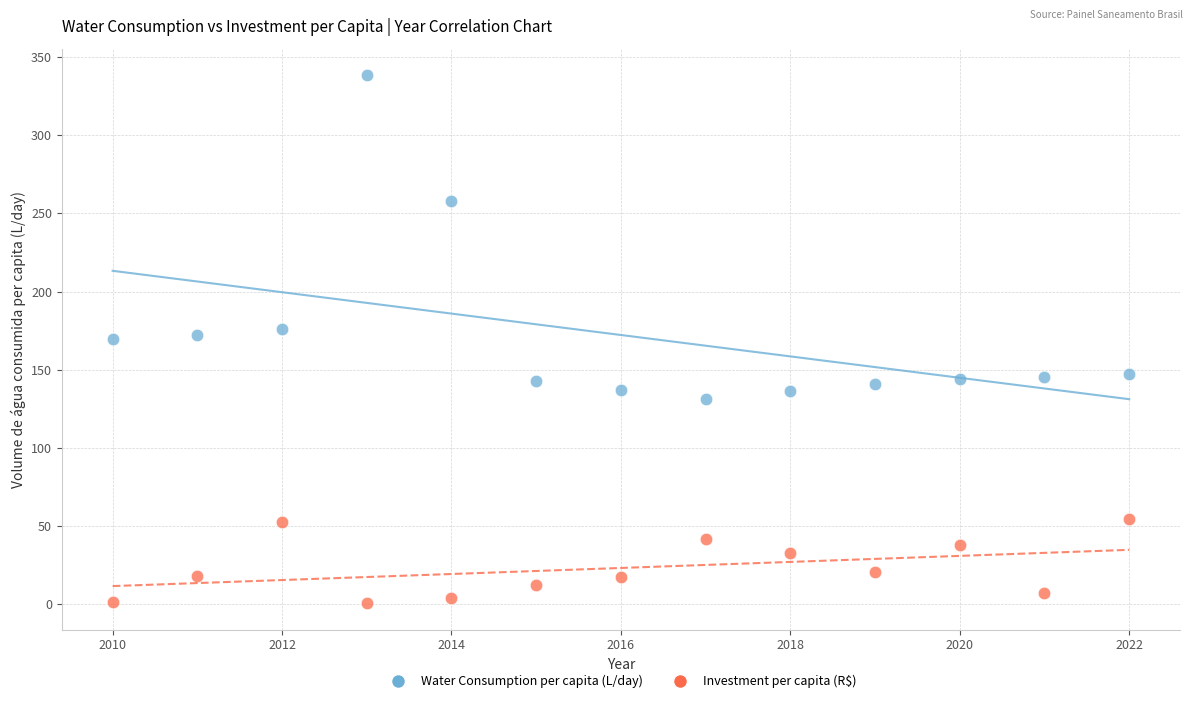

Which series has the largest Y range (max minus min)?

Water Consumption per capita (L/day)